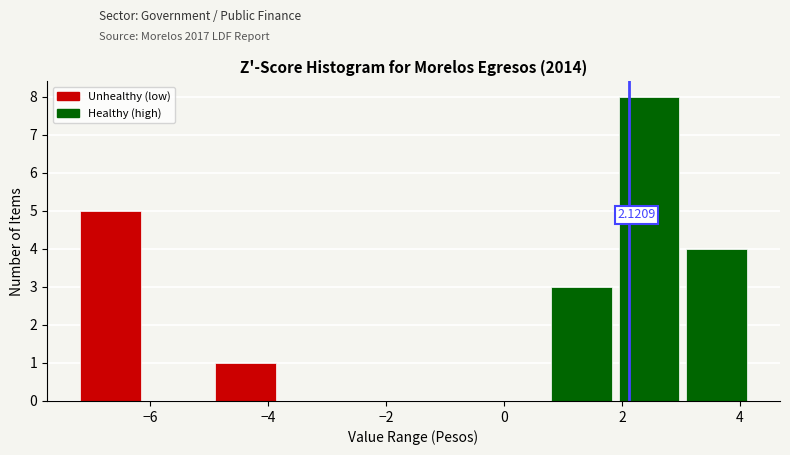

Over which range of the x-axis is the bar tallest?

1.8 to 3.0